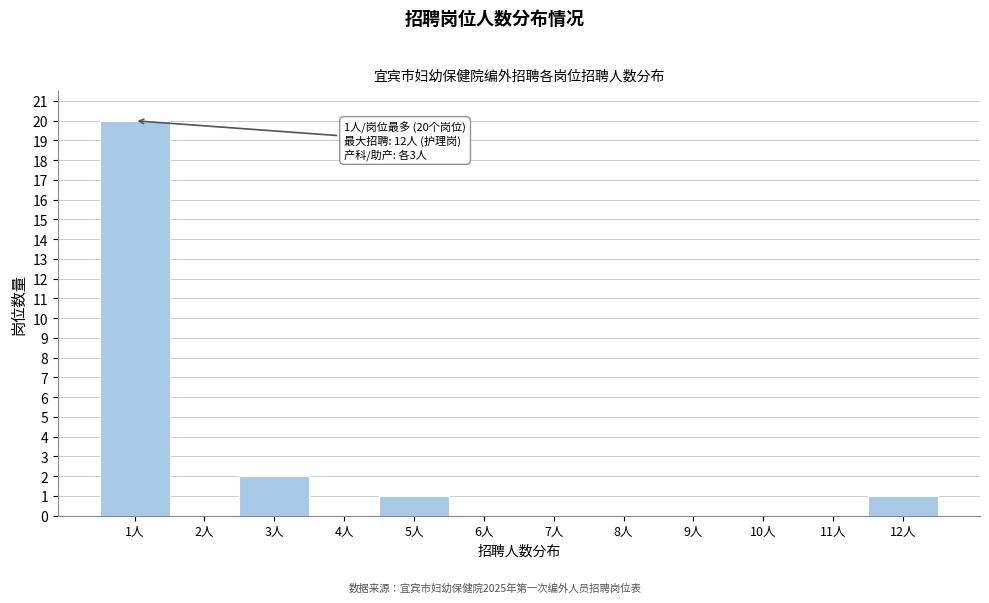

Over which range of the x-axis is the bar tallest?

0.5 to 1.5